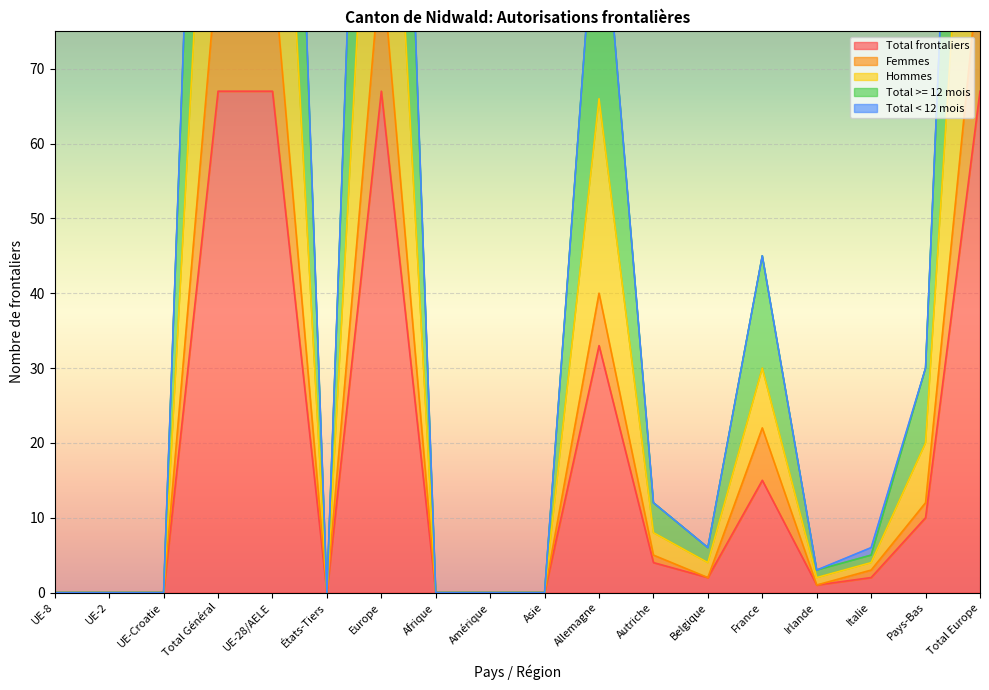

How many interior local valleys does the Femmes series have?

3